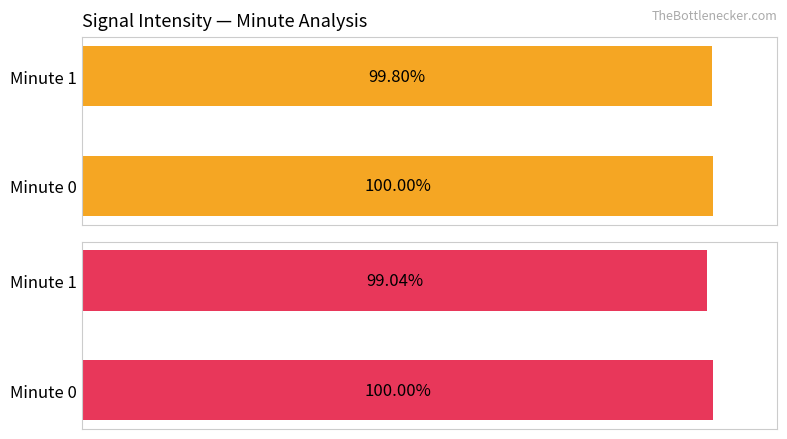

List the labels in order of Average utilization value, largest first.

Minute 0, Minute 1